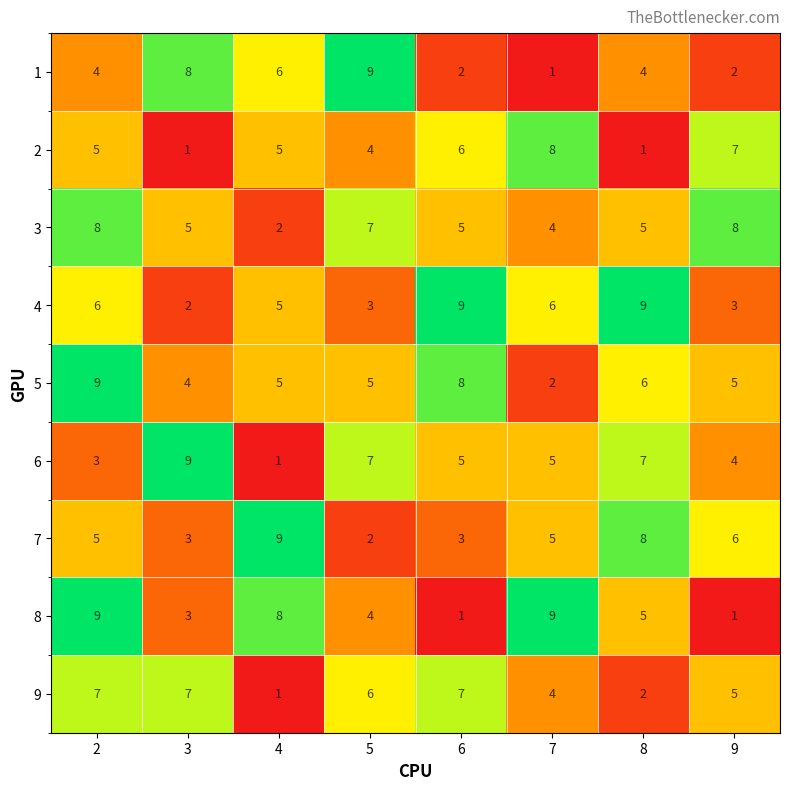

What value does the 4 series have at 2?

6